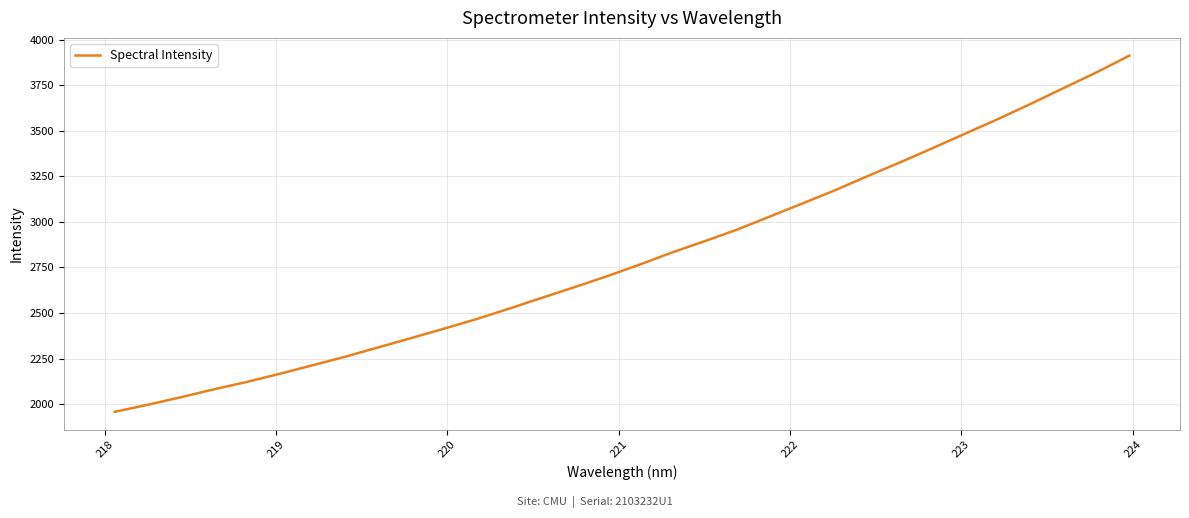

What is the difference between the maximum and second lowest values?

1916.1